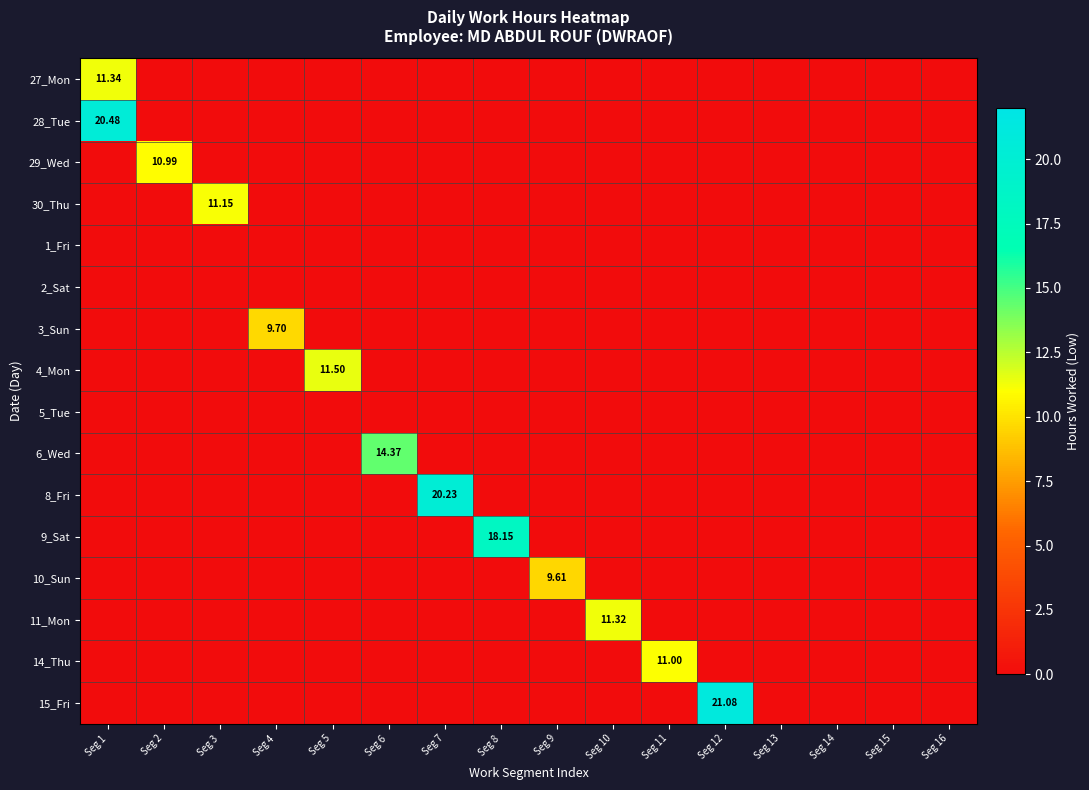

The value of 11_Mon at Seg 9 is -6.5. True or false?

False